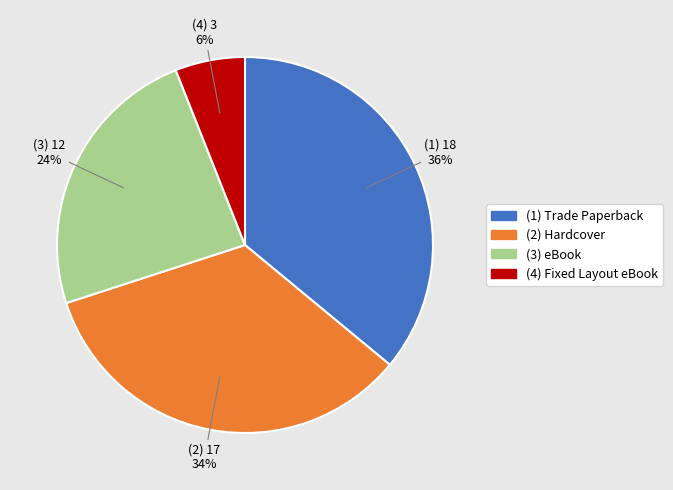

To the nearest percent, what is the average slice percentage?

25%